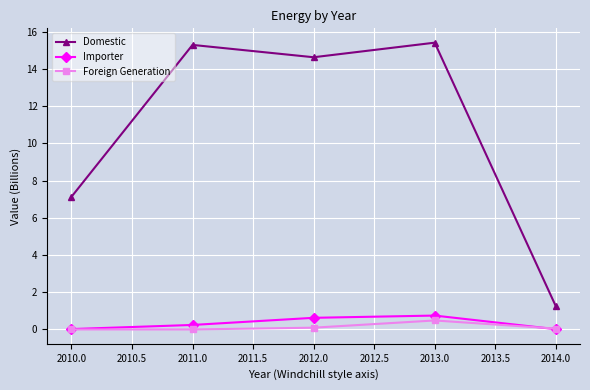

What is the difference between the second highest and minimum values in the Importer series?

0.6